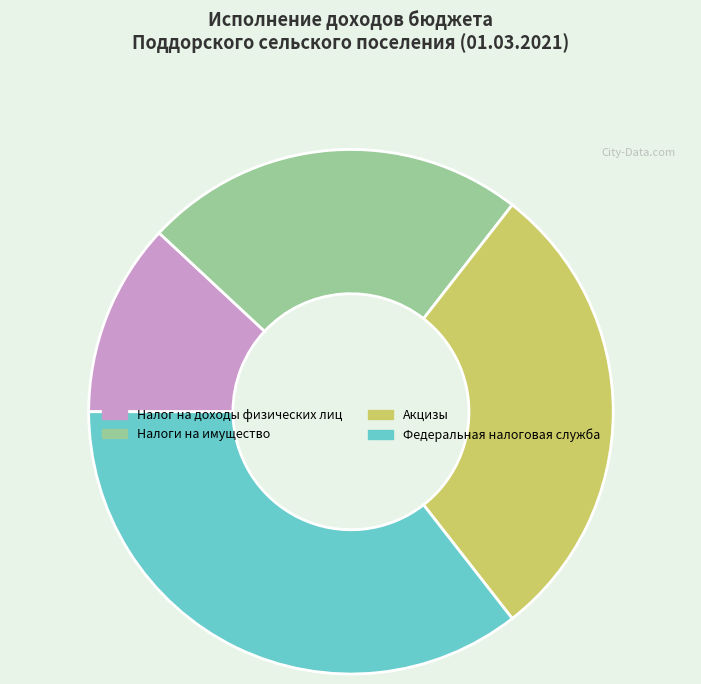

How many segments does this pie chart have?

4